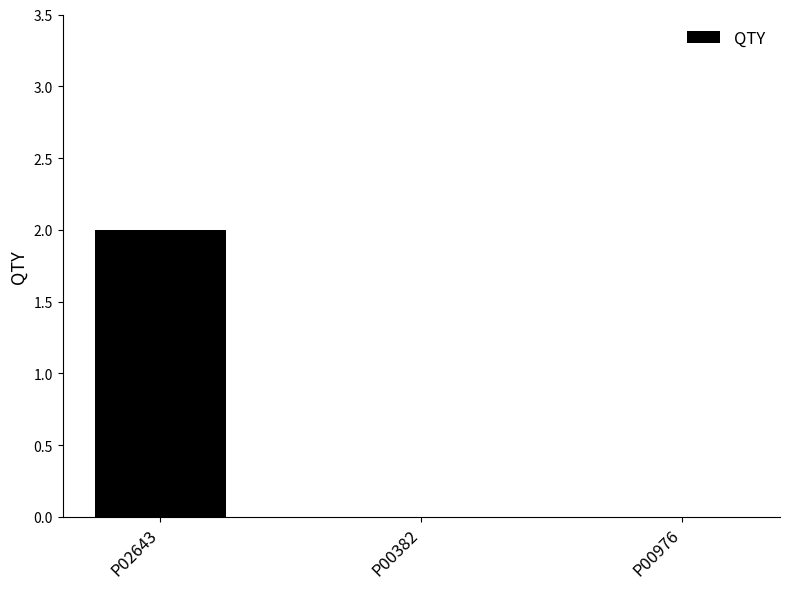

Which category has the highest value across all series?

P02643